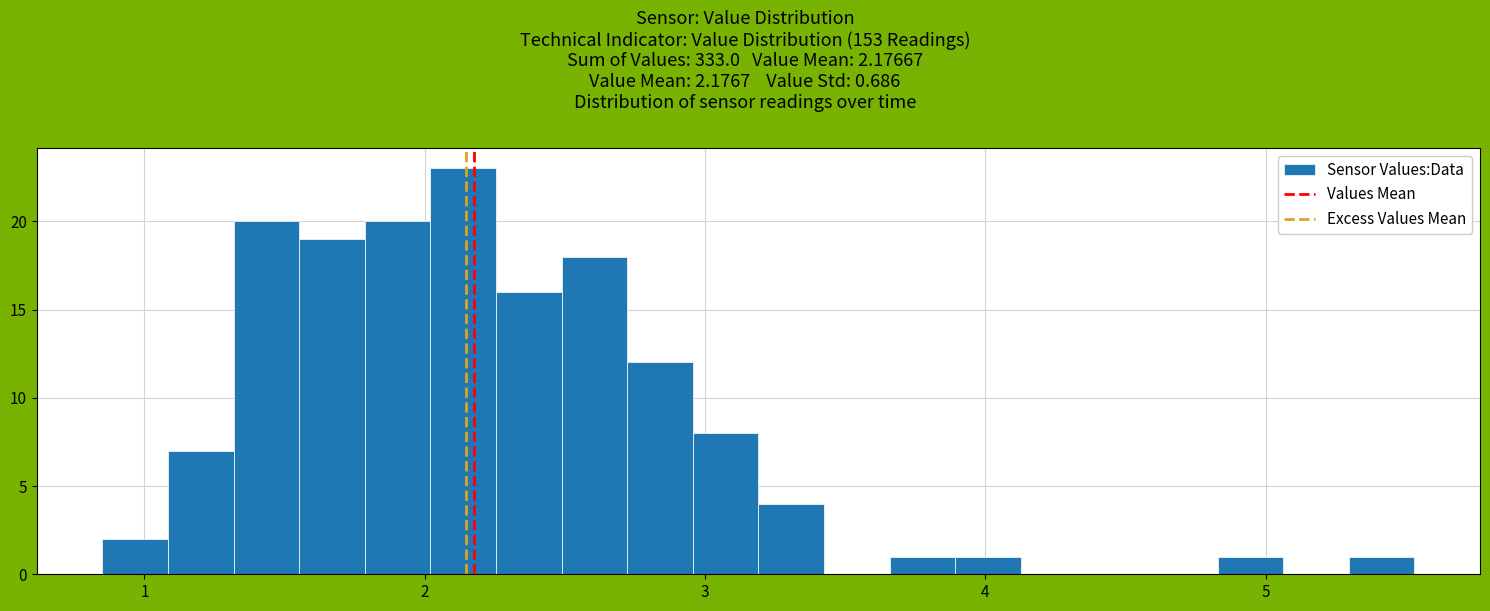

Around what value on the x-axis is the tallest bar? Give the approximate position of its centre, as read against the axis.

2.1